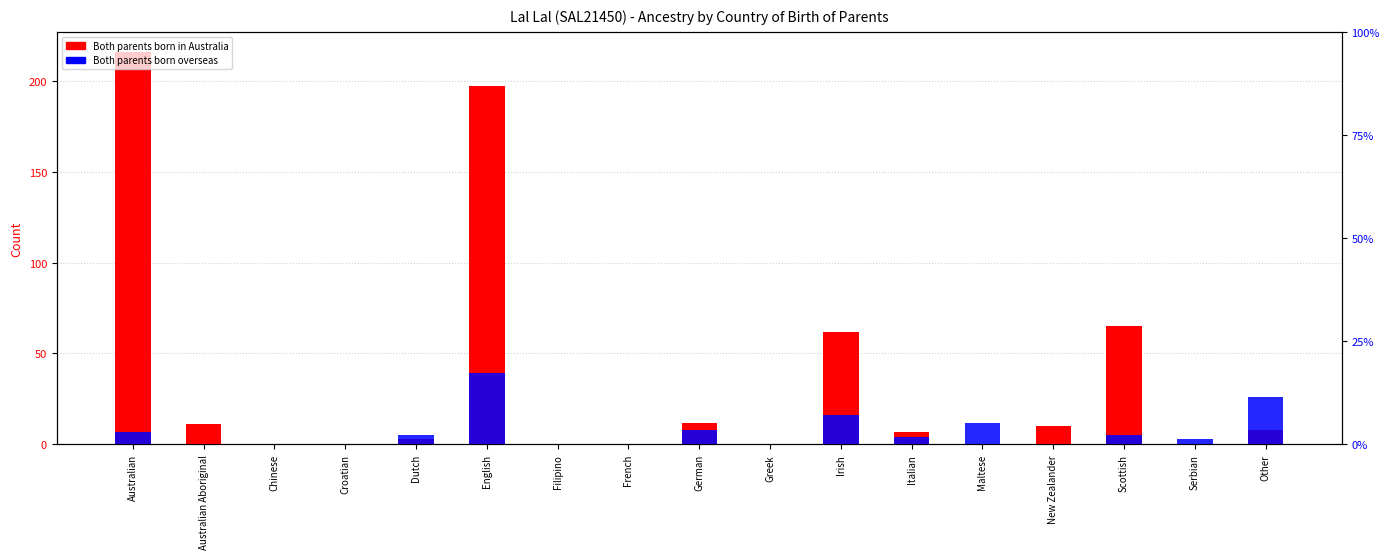

List the series in order of their overall mean, highest first.

Both parents born in Australia, Both parents born overseas